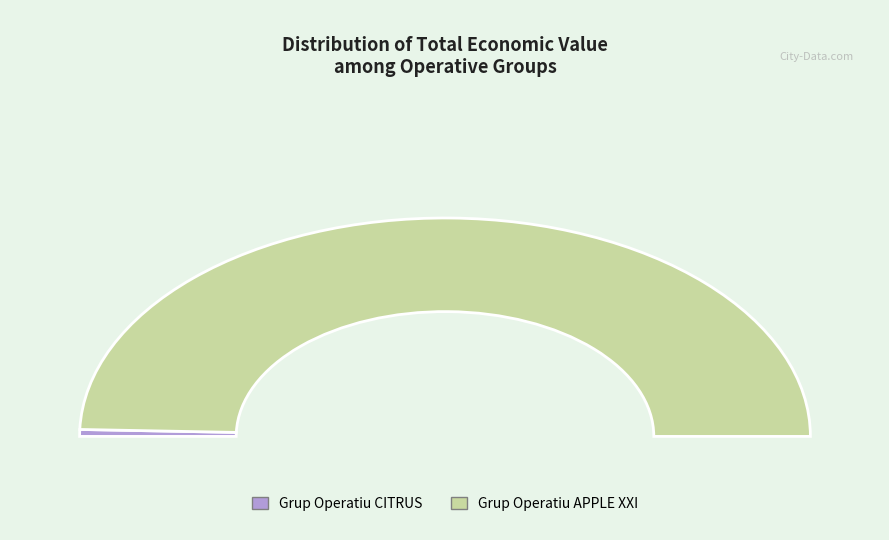

What is the smallest slice in the pie chart?

Grup Operatiu CITRUS